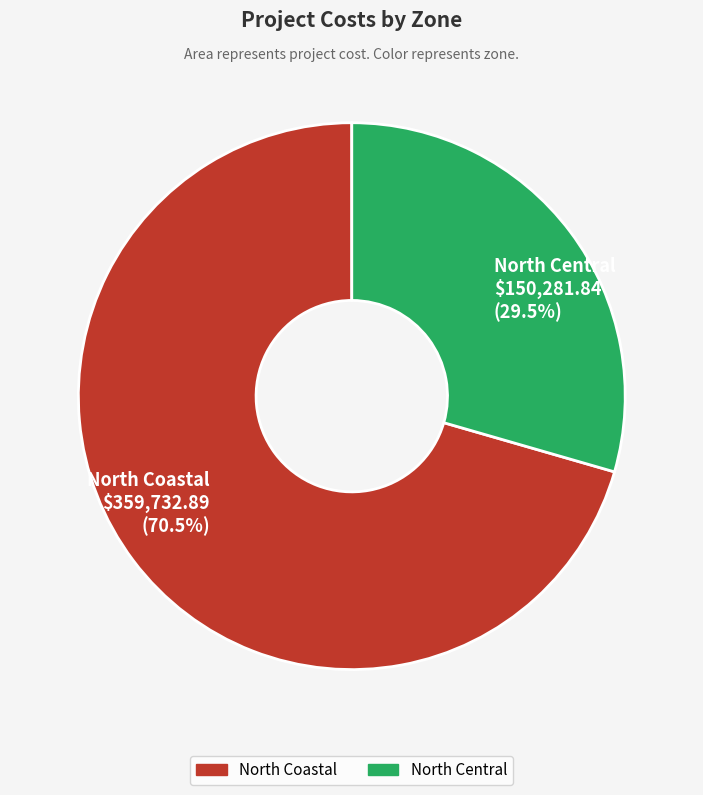

Does North Coastal account for over 50% of the chart?

Yes